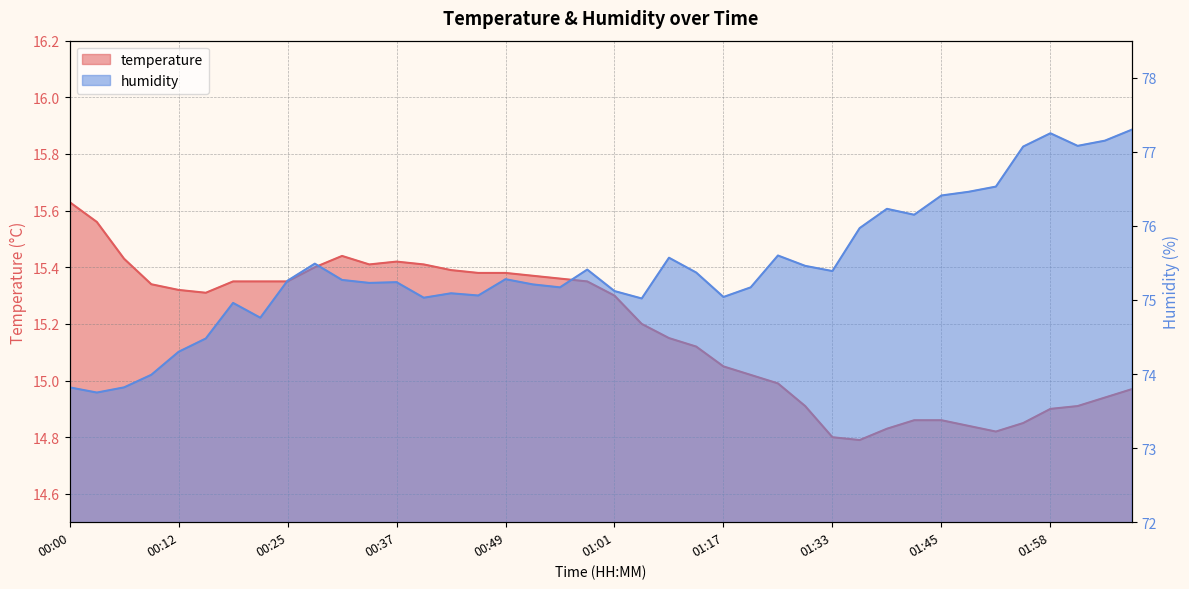

What is the value of the temperature point at the 23rd from the left?

15.2